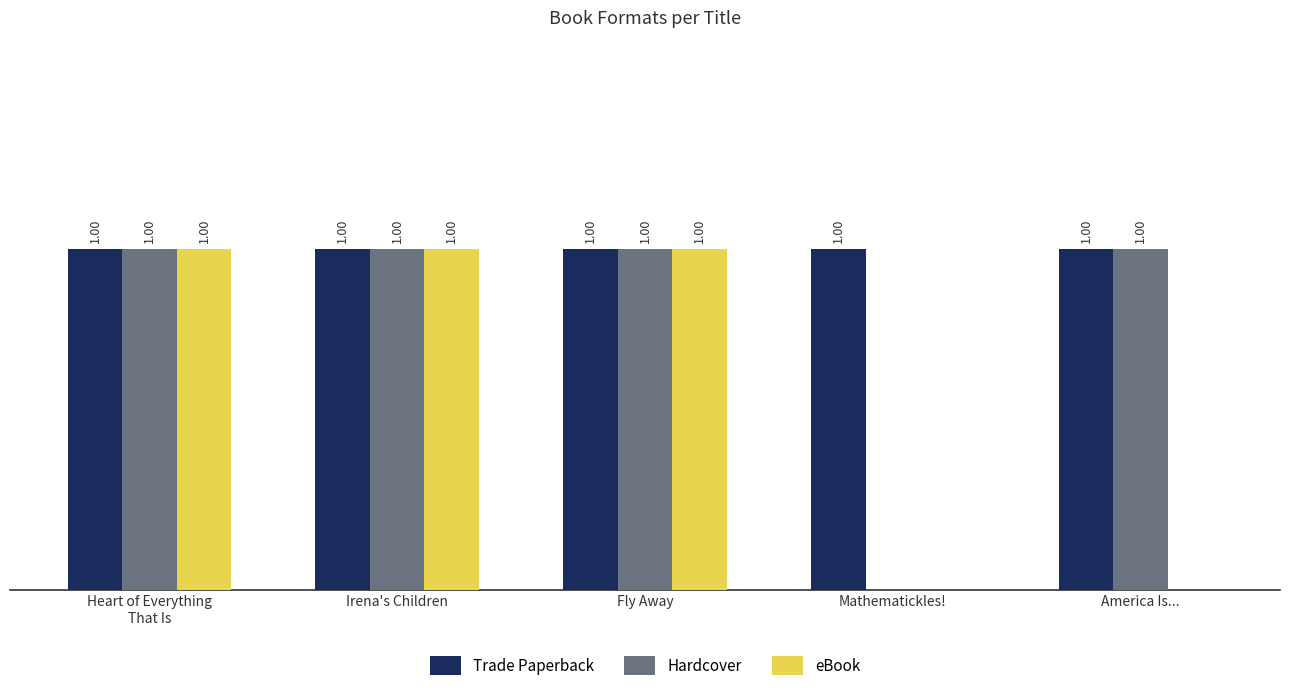

Which series has the largest total across all categories?

Trade Paperback